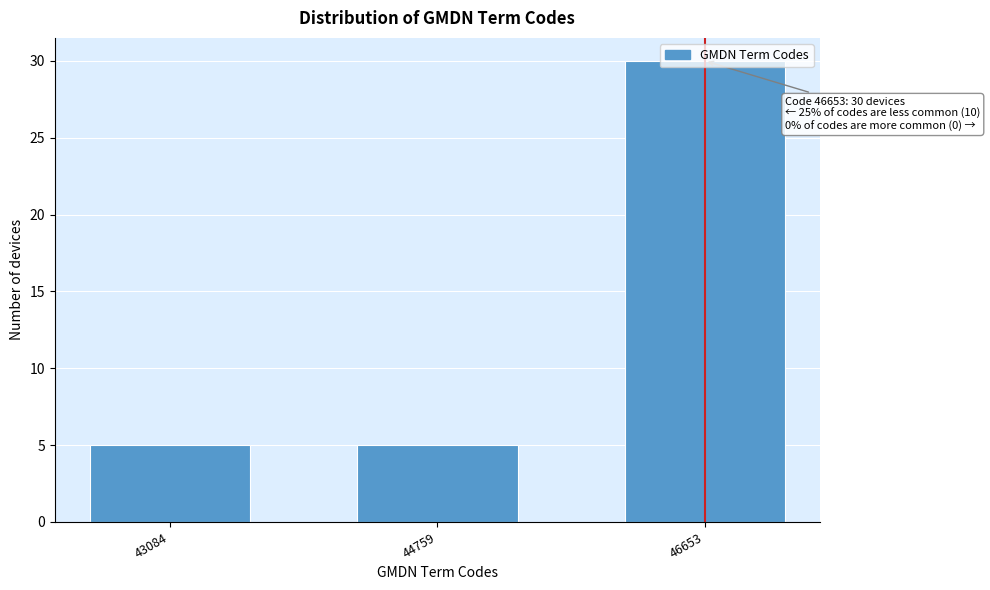

Is it true that the value at 44759 is 5?

True